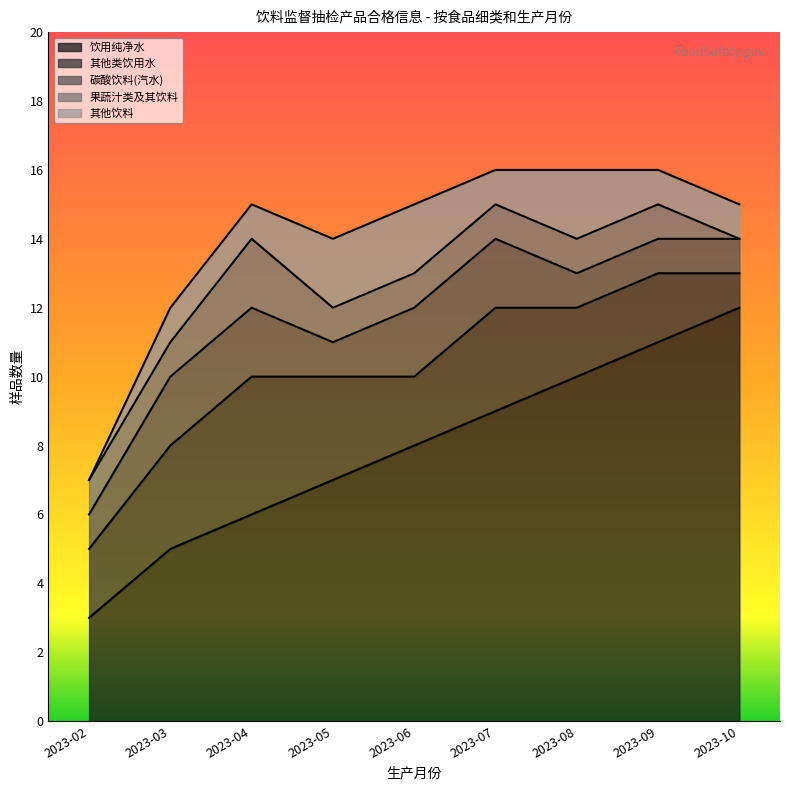

True or false: 其他类饮用水 and 饮用纯净水 intersect in this chart.

False